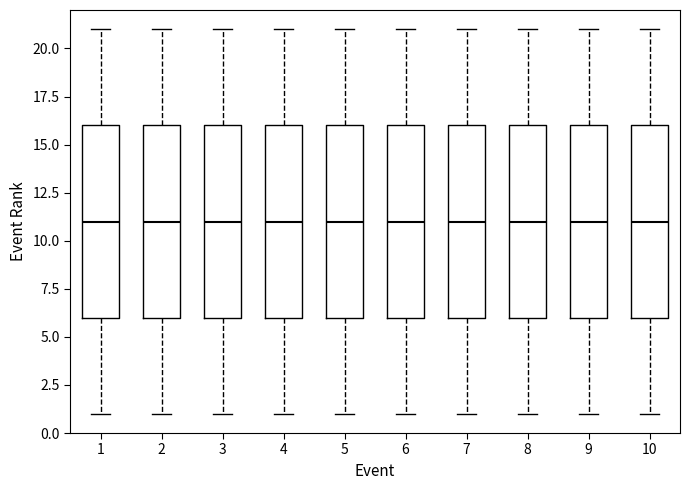

Reading left to right, read every box against the y-axis: the position of its median line, the range the box covers, and the ends of its whiskers. The values are not printed on the chart, so give them approximately, as read against the axis.

1: median 11, box 6 to 16, whiskers 1 to 21
2: median 11, box 6 to 16, whiskers 1 to 21
3: median 11, box 6 to 16, whiskers 1 to 21
4: median 11, box 6 to 16, whiskers 1 to 21
5: median 11, box 6 to 16, whiskers 1 to 21
6: median 11, box 6 to 16, whiskers 1 to 21
7: median 11, box 6 to 16, whiskers 1 to 21
8: median 11, box 6 to 16, whiskers 1 to 21
9: median 11, box 6 to 16, whiskers 1 to 21
10: median 11, box 6 to 16, whiskers 1 to 21